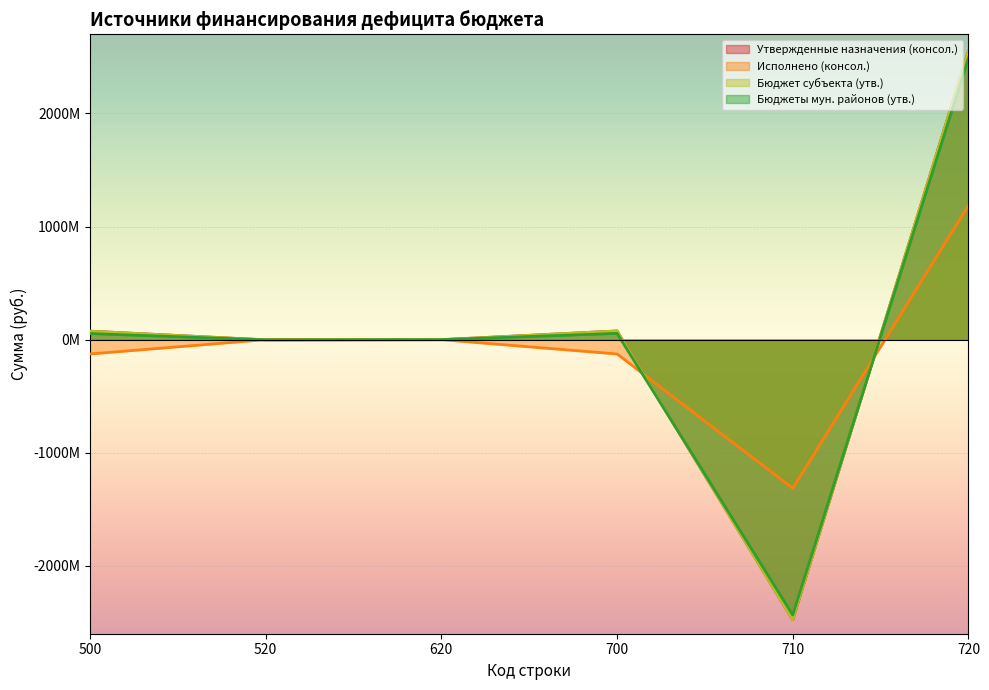

True or false: Утвержденные назначения (консол.) has more than 1 interior local peaks.

False